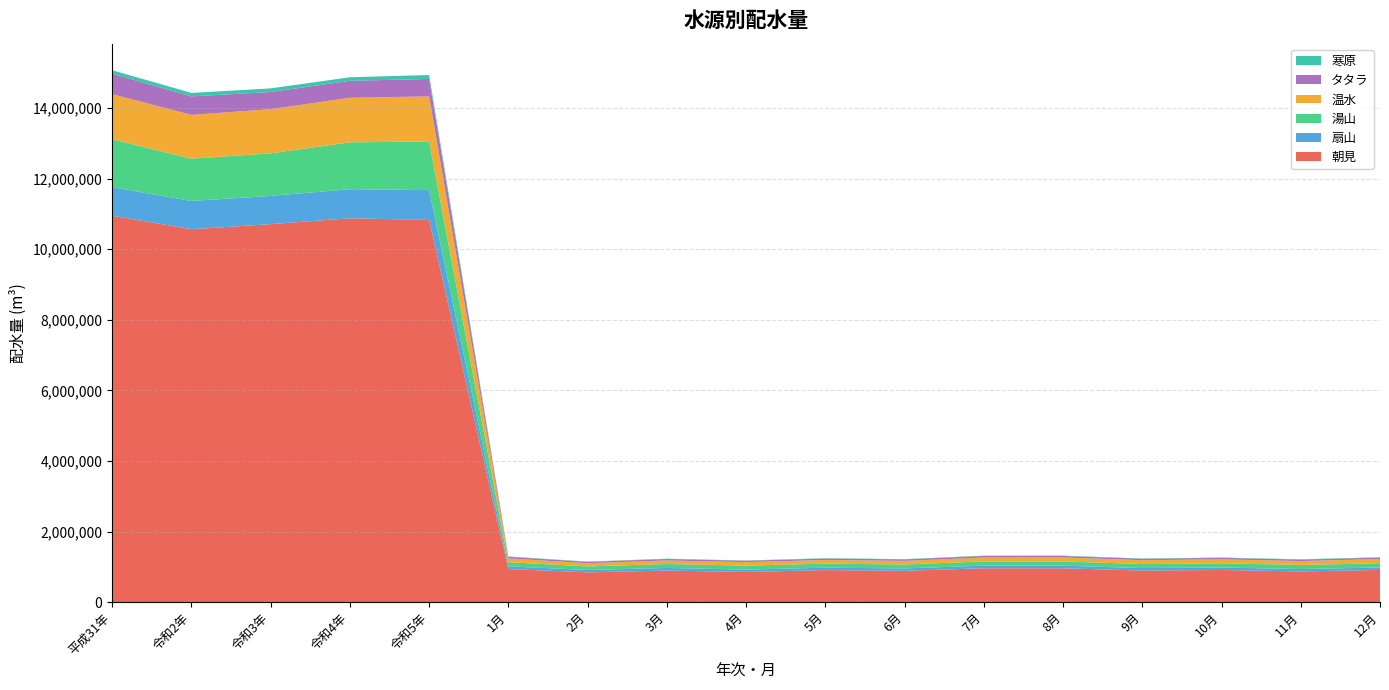

Reading right to left, list all the values displayed in this chart.

朝見: 911855	868783	909913	894018	957938	959408	886994	906795	854825	894499	843325	938126	10826479	10874855	10708914	10564460	10947827
扇山: 70537	67507	70313	70631	73901	73341	67814	68257	67337	73696	67213	75051	845598	824257	800084	801200	807361
湯山: 119282	116708	119158	112925	121239	121388	111089	115123	111522	112972	100313	118722	1380441	1326583	1206246	1197079	1357622
温水: 118286	110445	112770	109930	112244	110089	102543	103145	98732	99115	91539	107151	1275989	1263724	1251063	1241181	1279264
タタラ: 42005	40496	42575	39676	41660	43364	41585	41561	38449	41102	37600	44142	494215	480471	486246	523795	580509
寒原: 8649	9930	8796	9786	10261	9224	8001	9410	8462	9465	8618	9964	110566	100681	102702	99120	96000